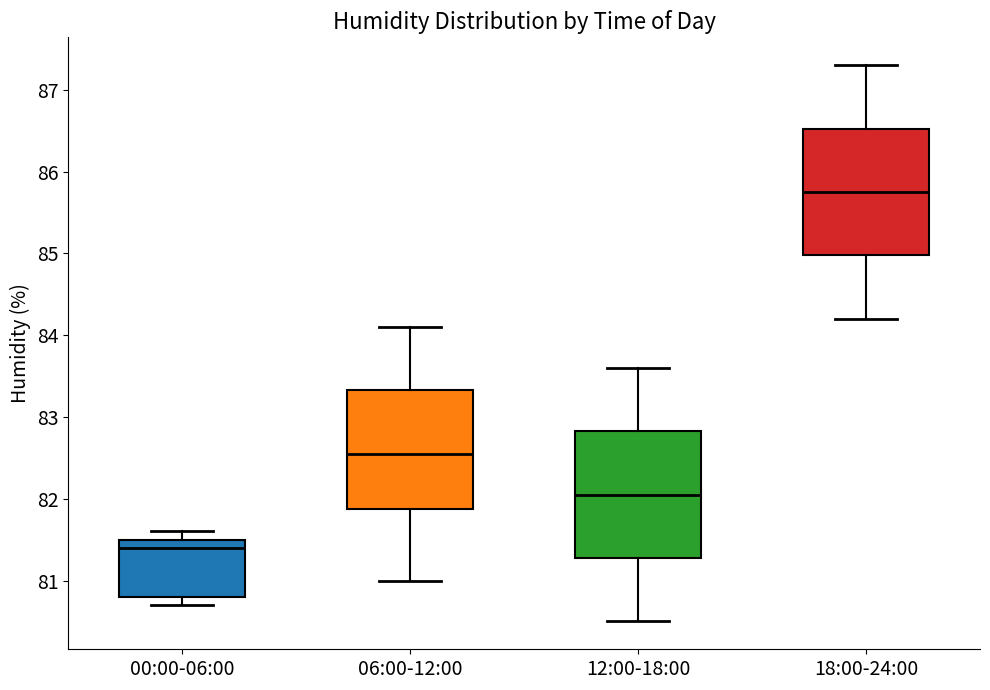

Reading left to right, transcribe this box plot: for each box, give where its median line is, the range the box spans, and where its two whiskers end, as read against the y-axis. The values are not printed on the chart, so give them approximately, as read against the axis.

00:00-06:00: median 81.4, box 80.8 to 81.5, whiskers 80.7 to 81.6
06:00-12:00: median 82.6, box 81.9 to 83.3, whiskers 81.0 to 84.1
12:00-18:00: median 82.1, box 81.3 to 82.8, whiskers 80.5 to 83.6
18:00-24:00: median 85.8, box 85.0 to 86.5, whiskers 84.2 to 87.3